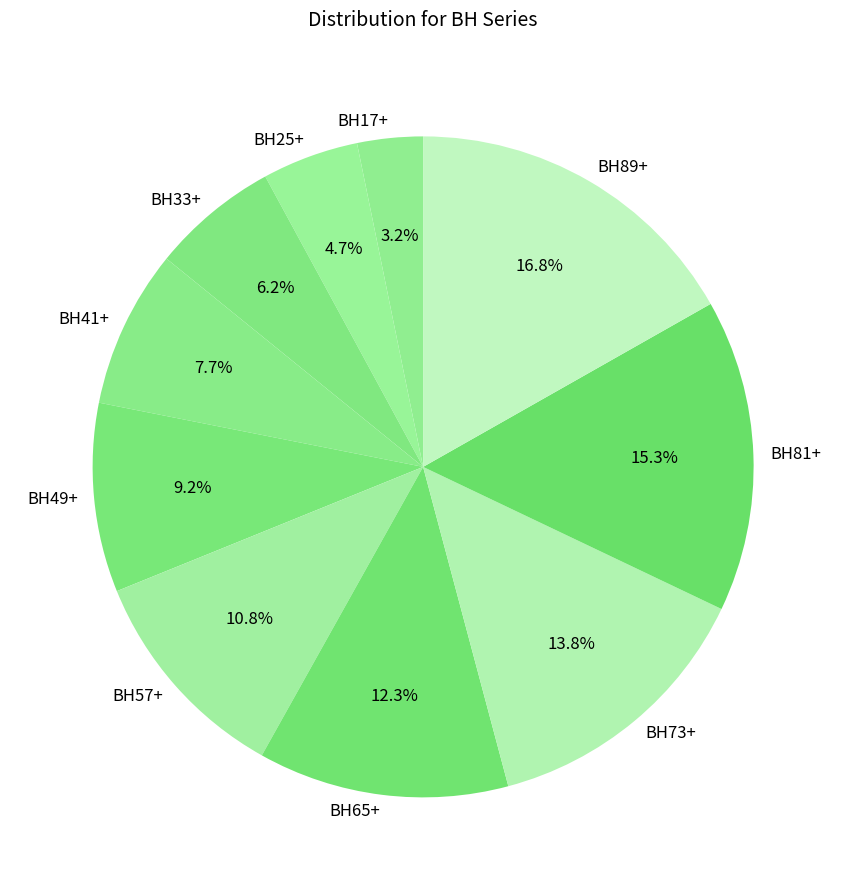

Does any single category account for the majority?

No